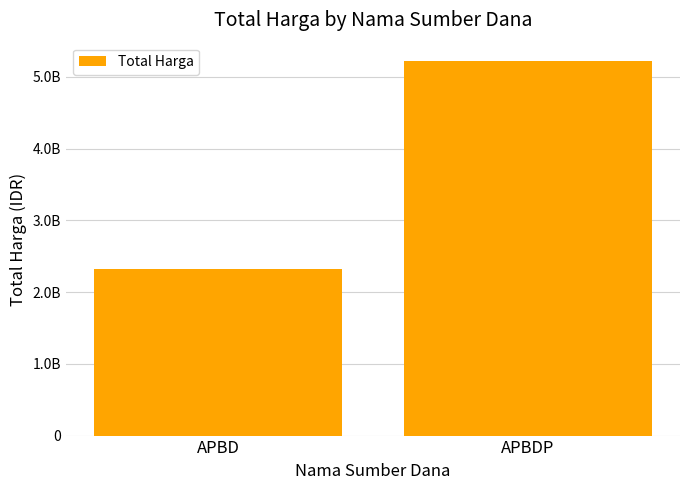

Reading left to right, list all the values displayed in this chart.

2321013385	5216658700